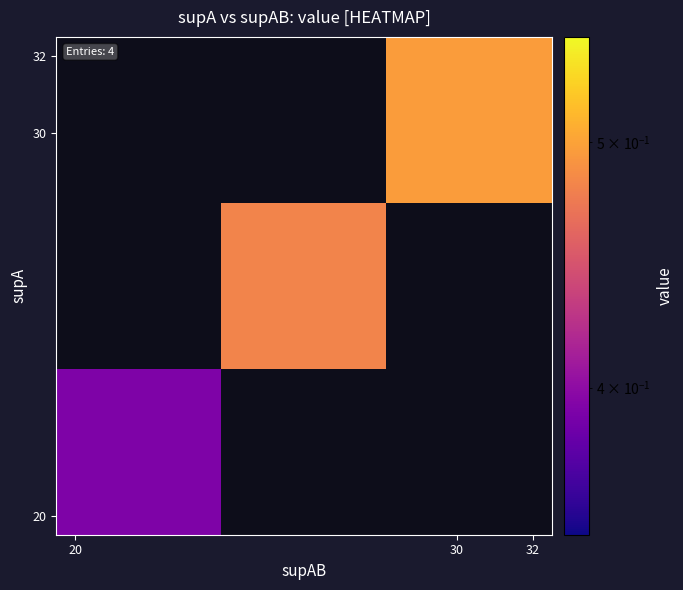

Which has a higher value, 20 or 32?

32